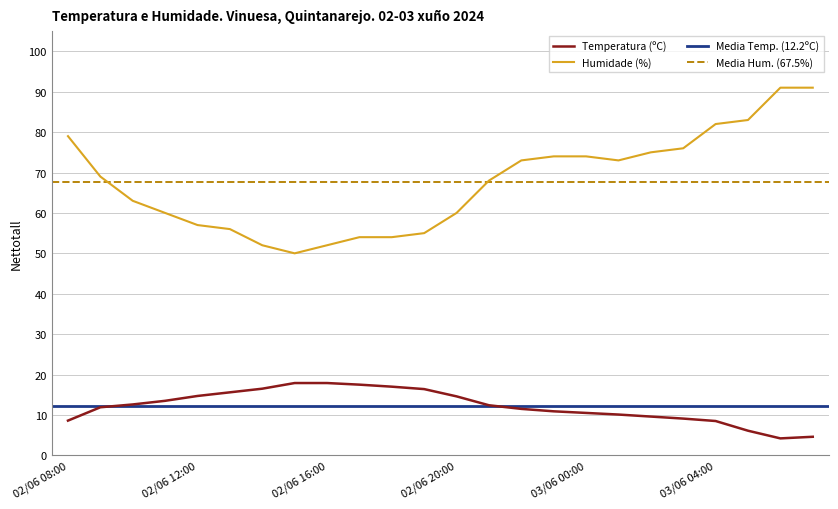

Rank the series by their maximum value, from lowest to highest.

Temperatura (ºC), Humidade (%)